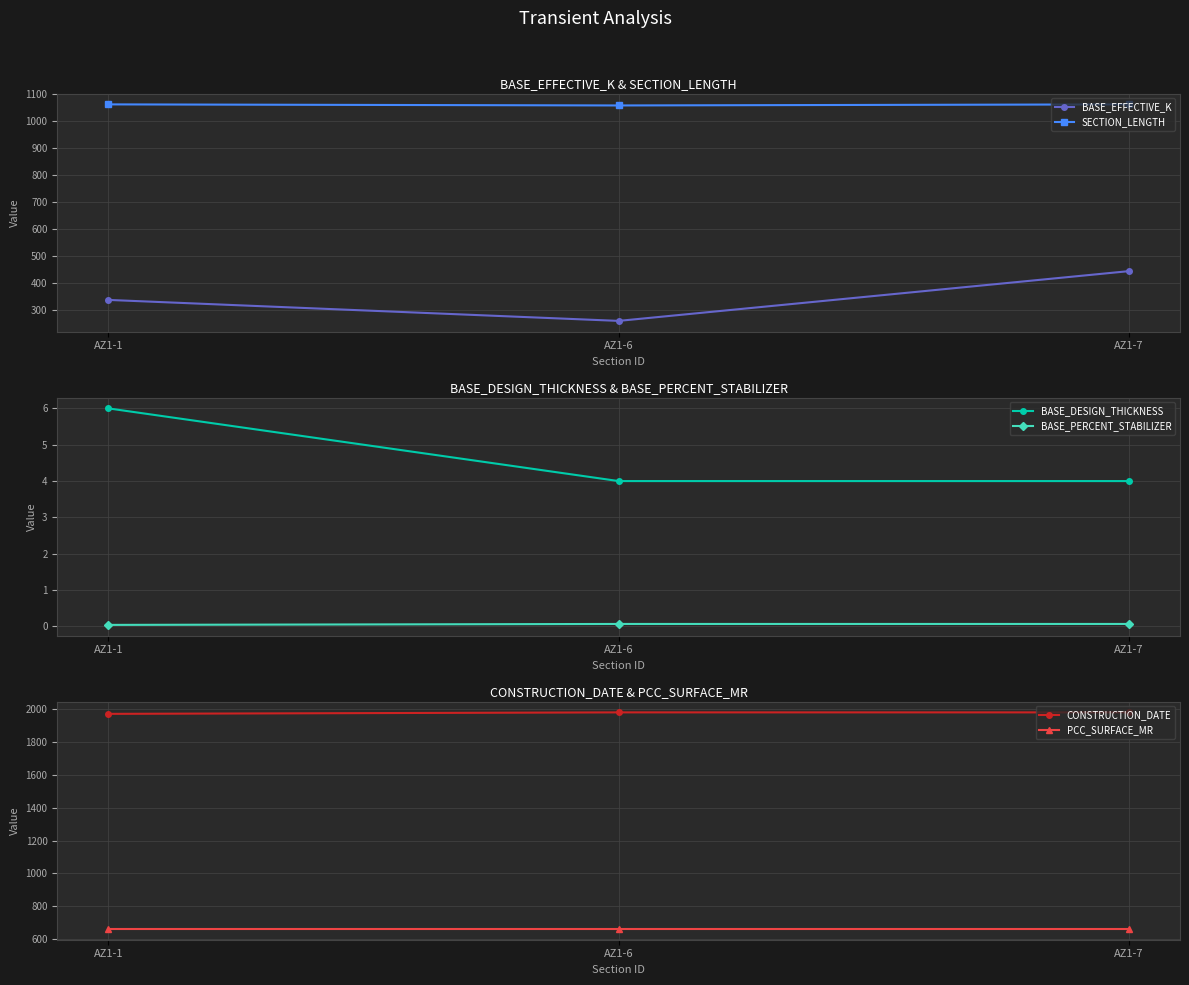

Is this an area chart (filled region under the line)?

No